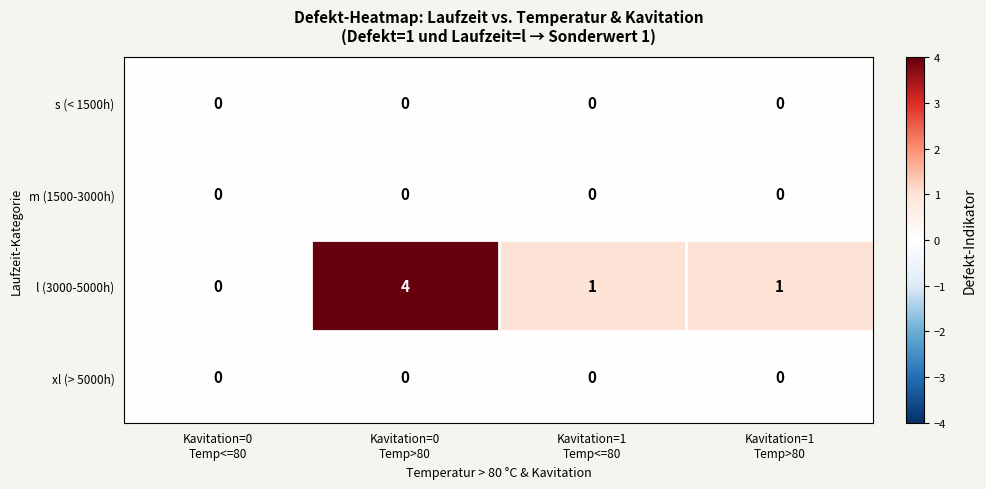

What is the greatest value displayed?

4